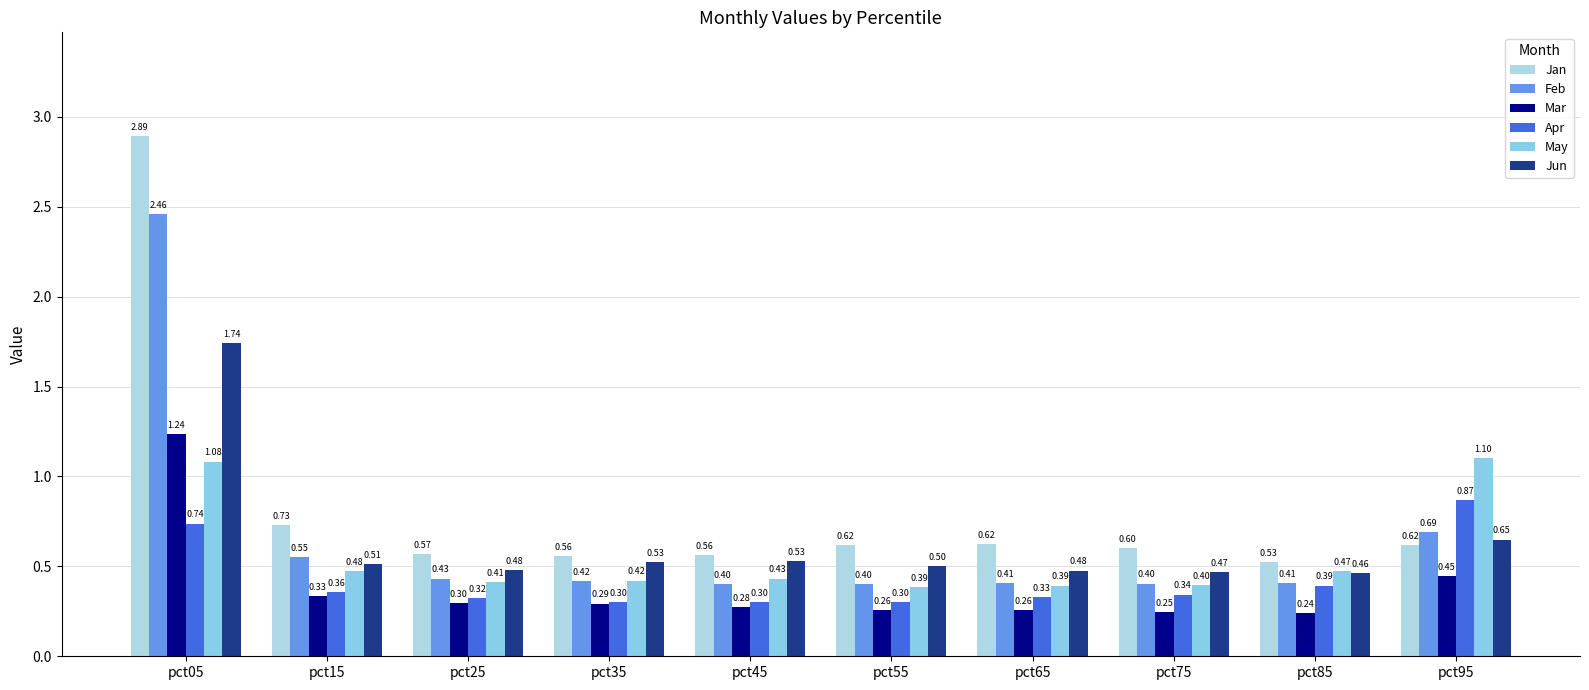

Which series has the widest spread of values?

Jan